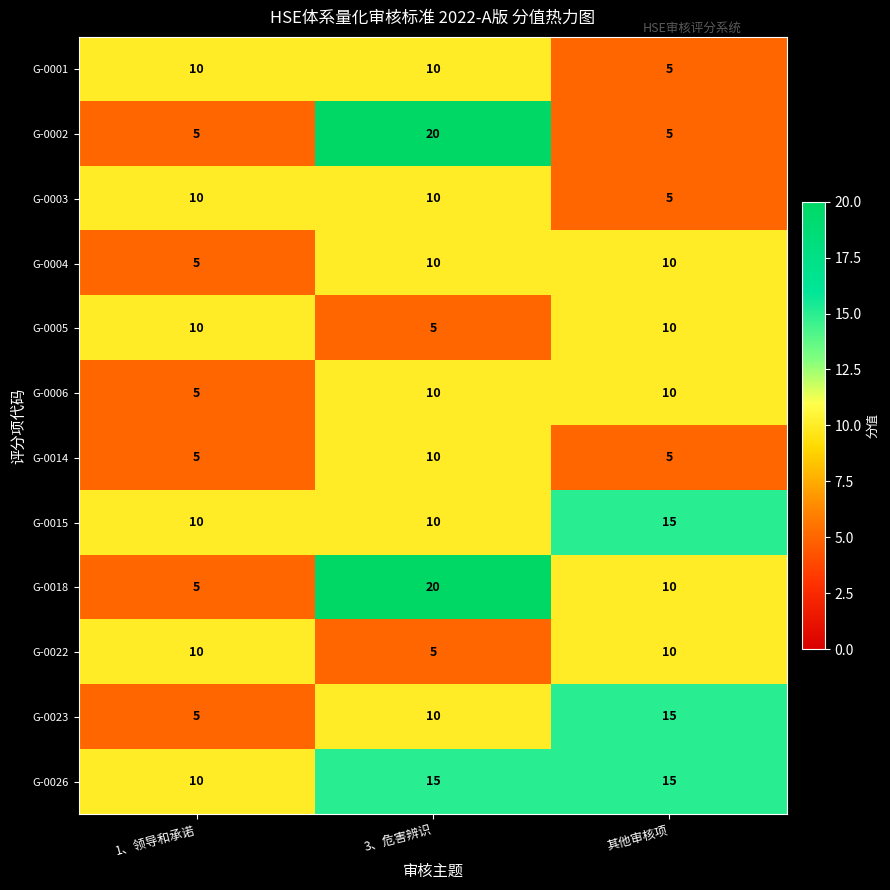

Where is G-0001 nearest to the value 7?

其他审核项